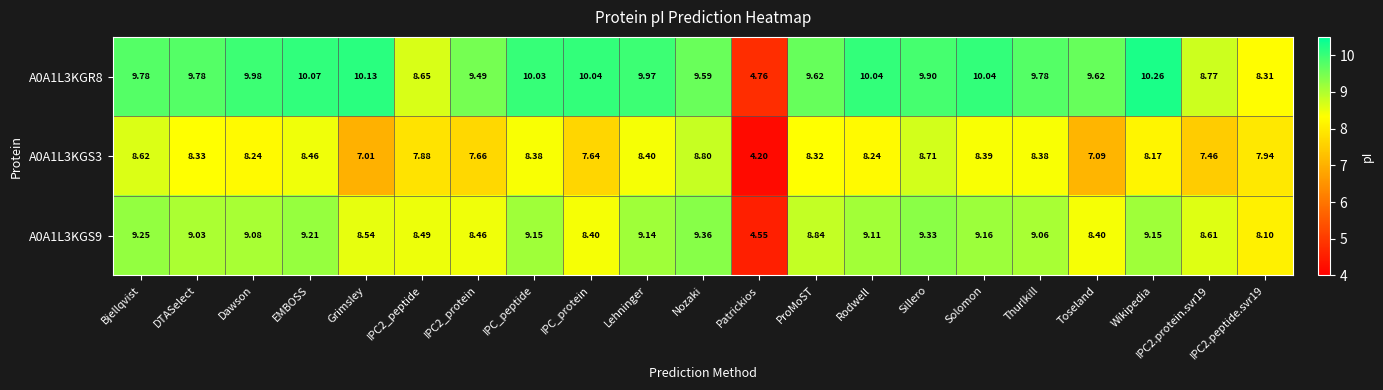

At which label does A0A1L3KGS9 reach its peak?

Nozaki